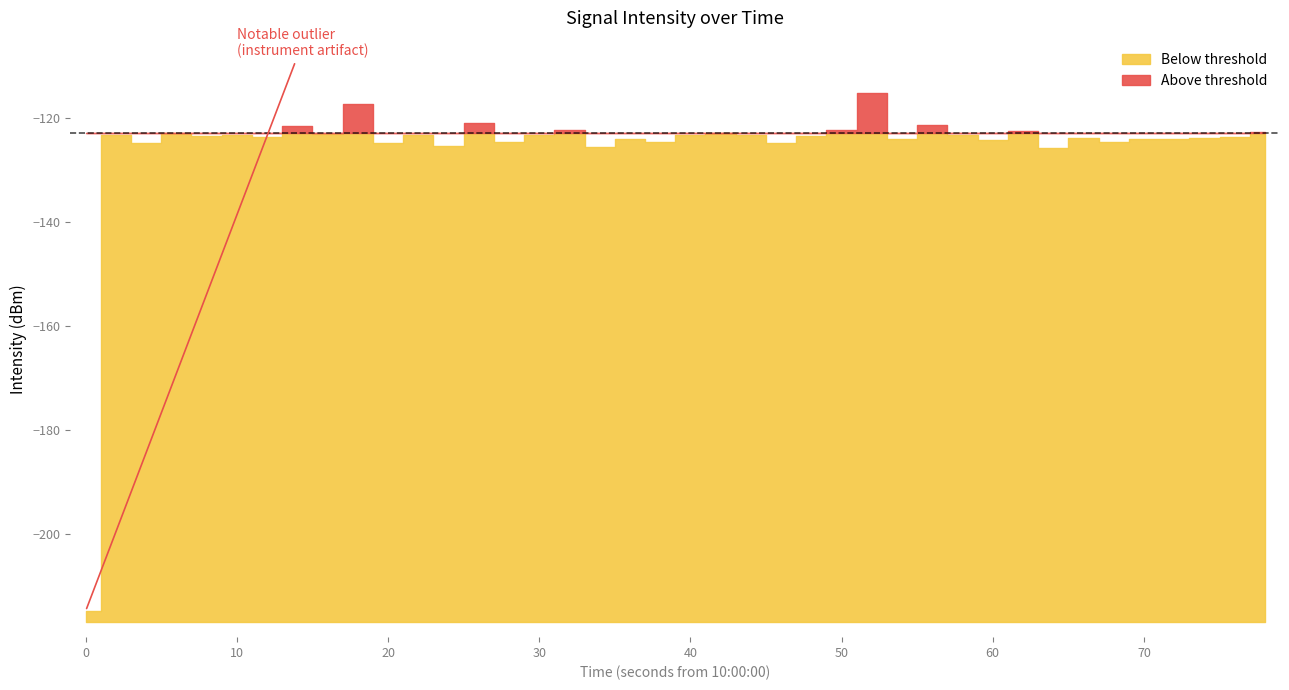

What is the average value?

-125.5